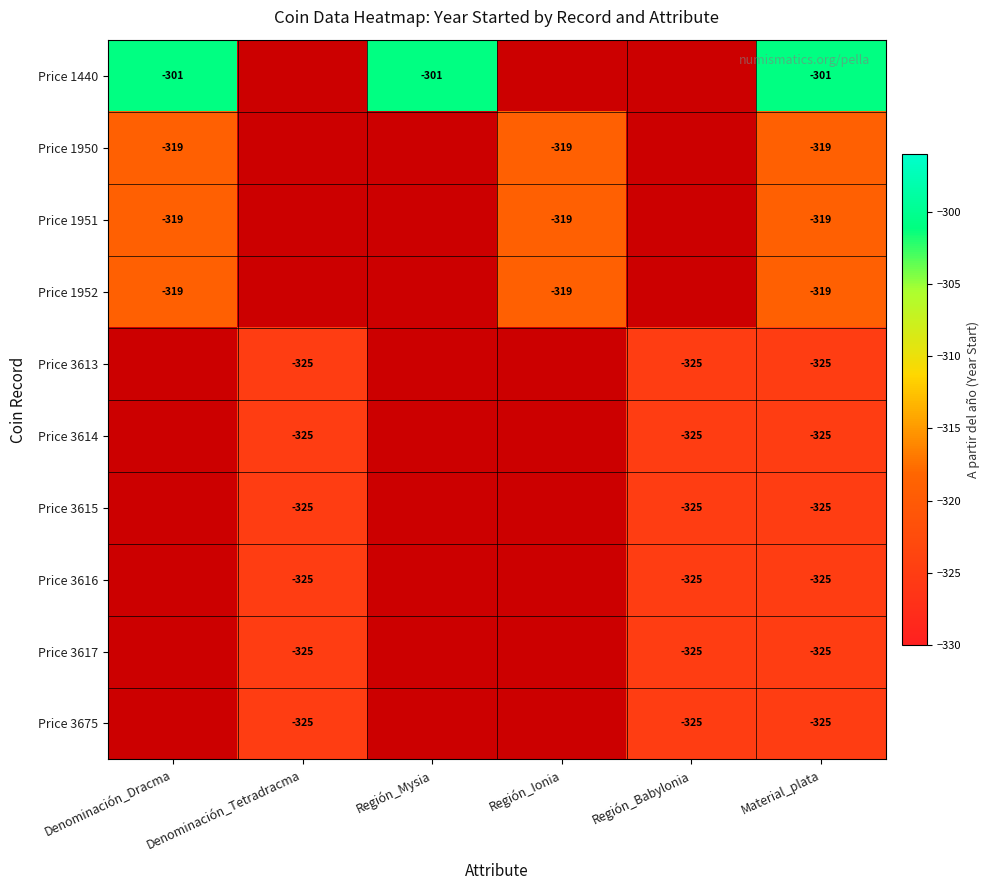

Is it true that Price 1950 equals -319 at Material_plata?

True